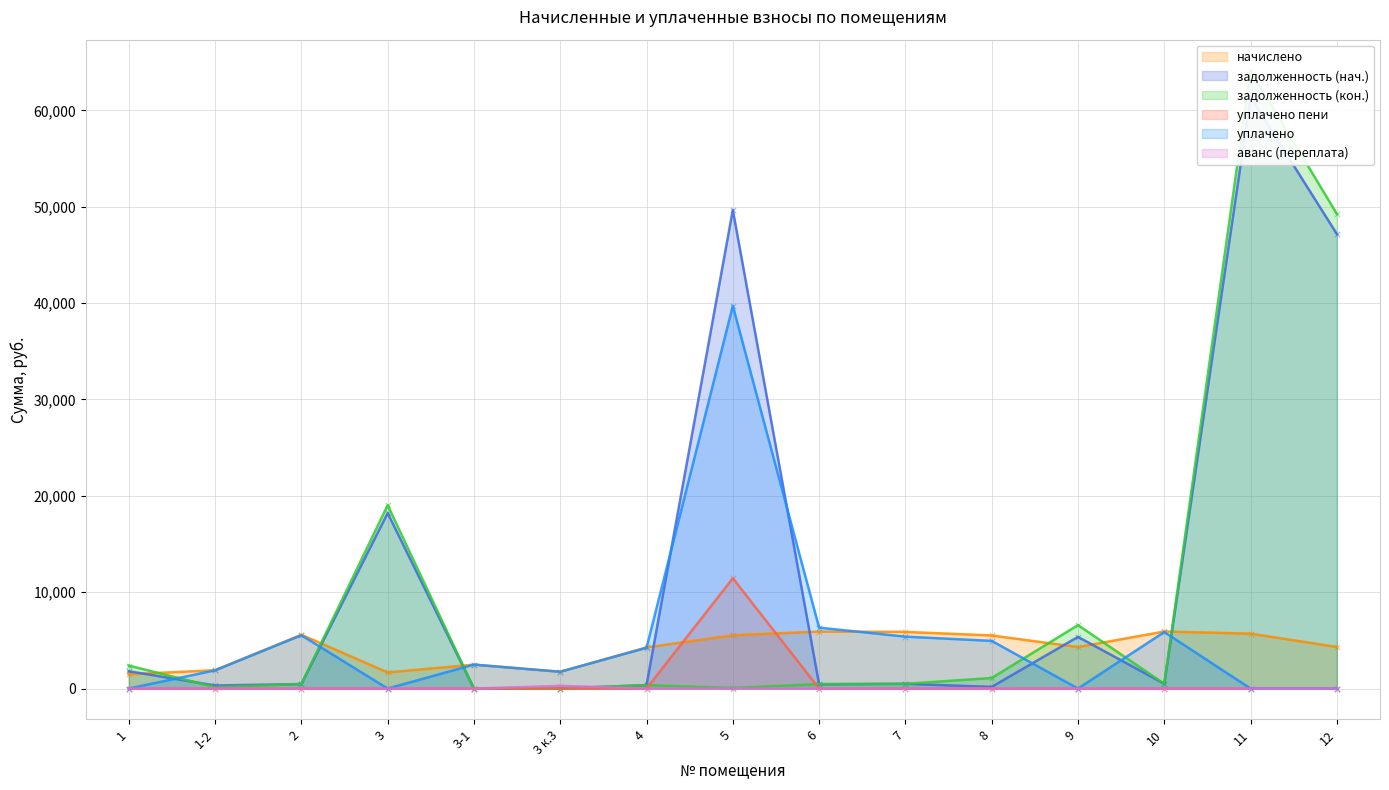

What is the total value across all series at 5?

106422.2